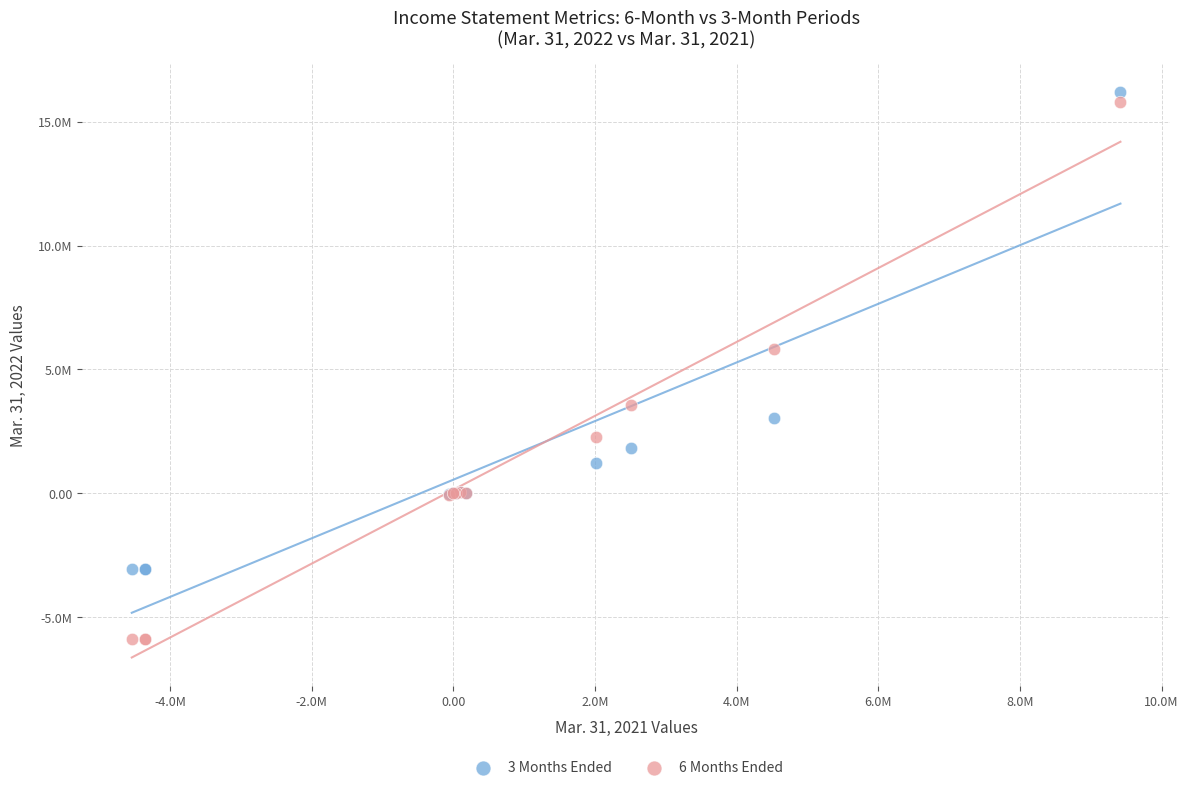

What are all the series names shown in the legend?

3 Months Ended, 6 Months Ended